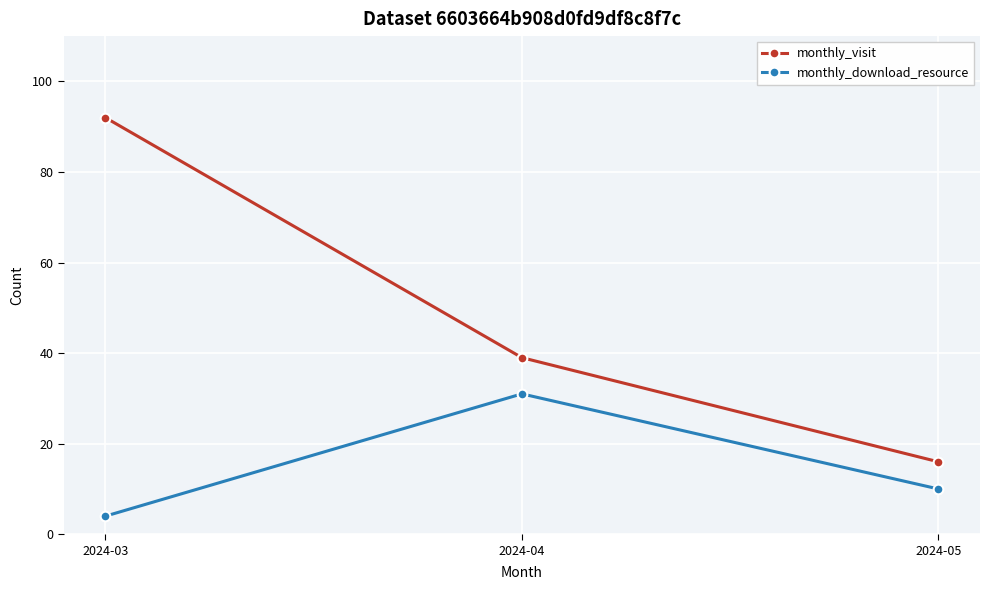

What is the minimum value shown in the chart?

4